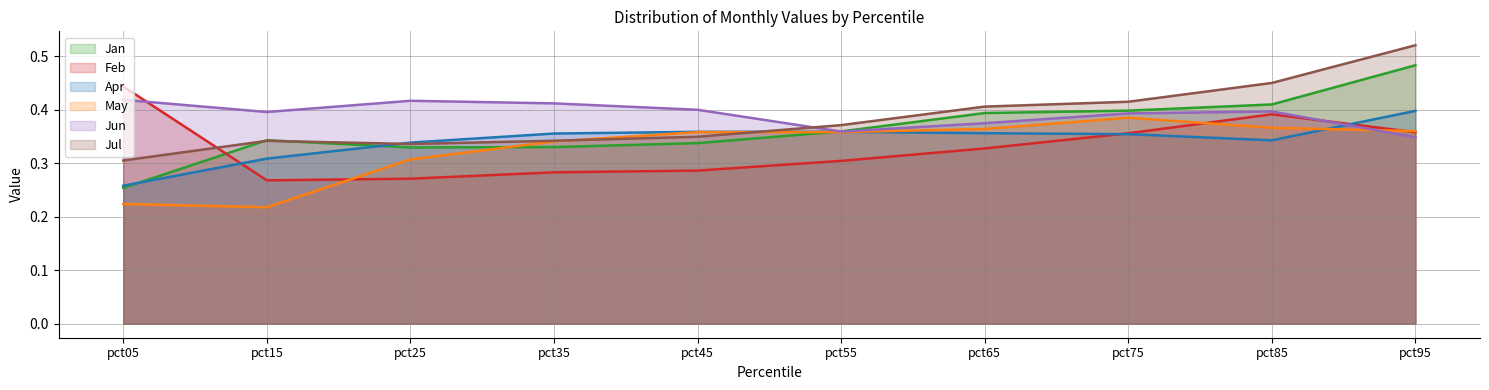

Where is May nearest to the value 0?

pct15